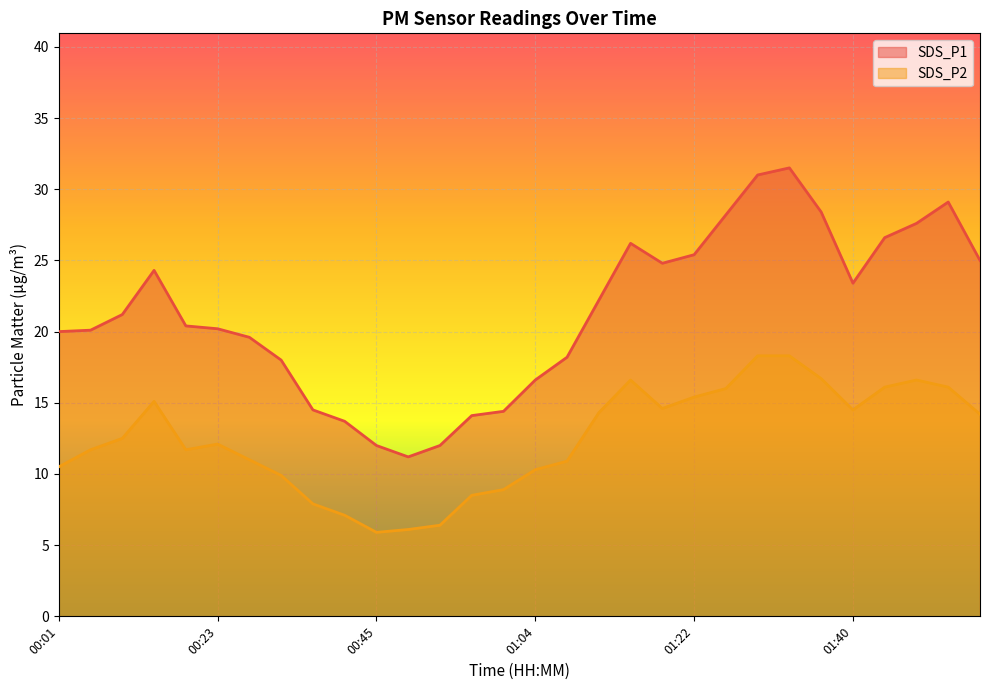

True or false: SDS_P1 has a value of 24.3 at 00:12.

True